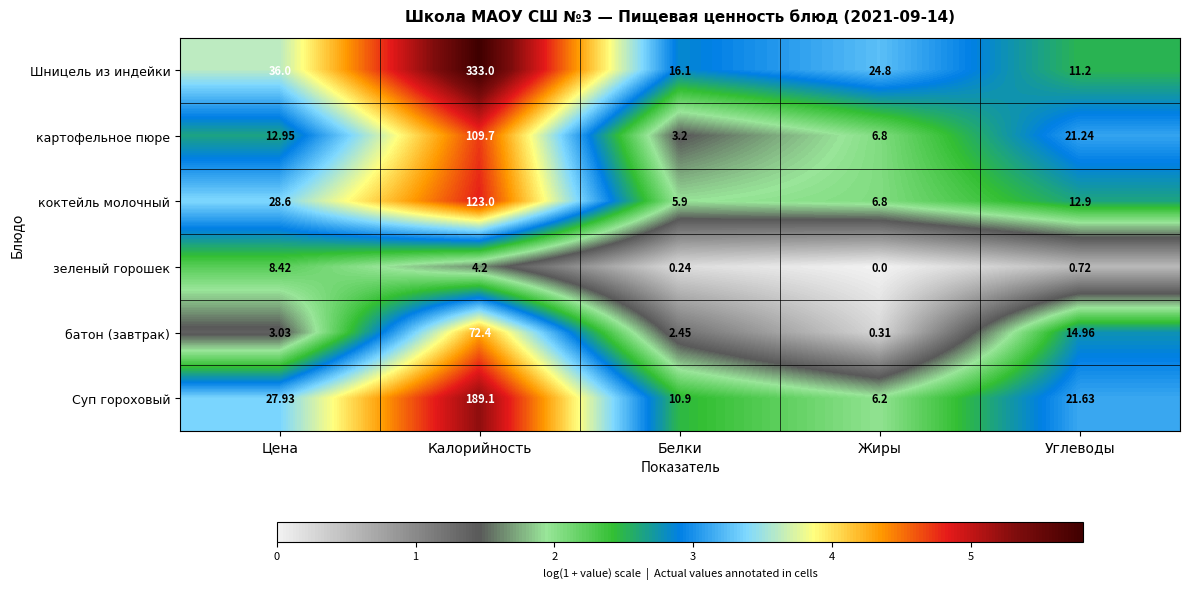

Between Калорийность and Жиры, which series saw the biggest shift?

Шницель из индейки